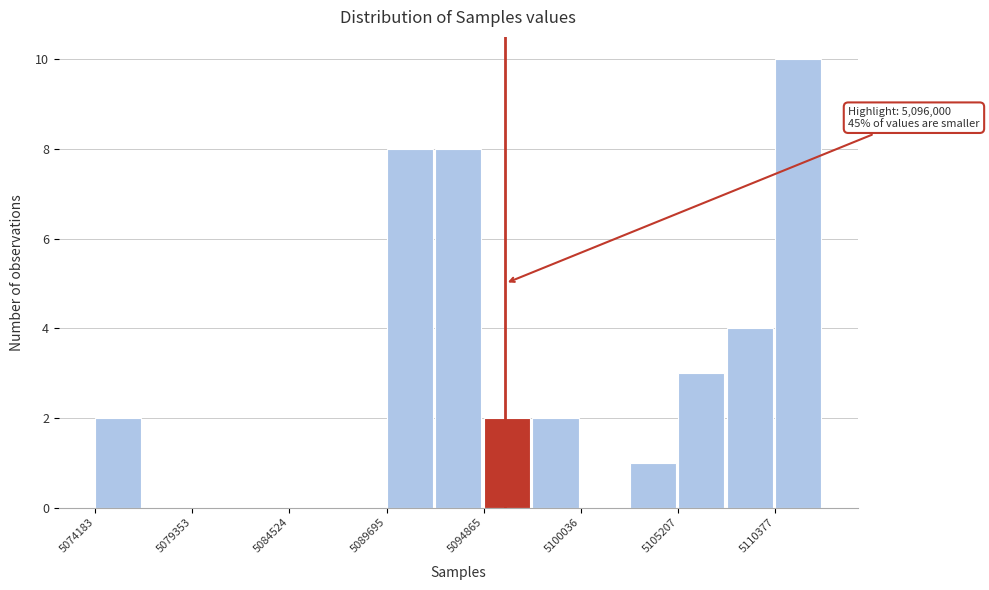

Read against the x-axis, roughly where is the centre of the tallest bar?

5112000